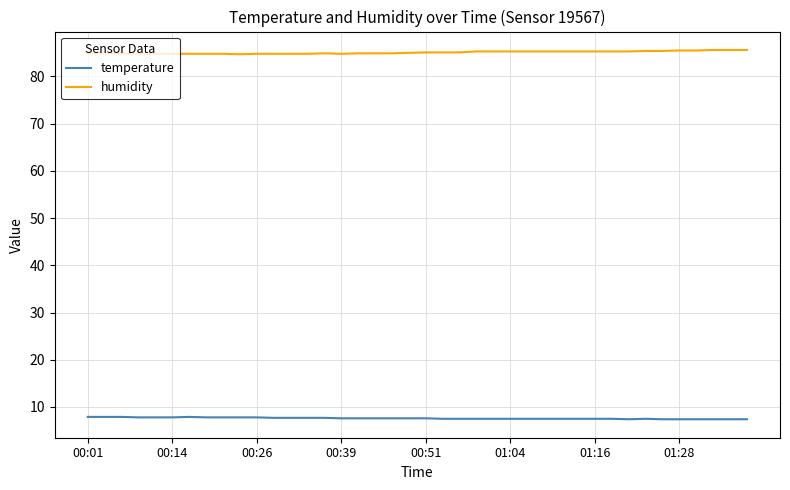

Which series has the largest total across all categories?

humidity